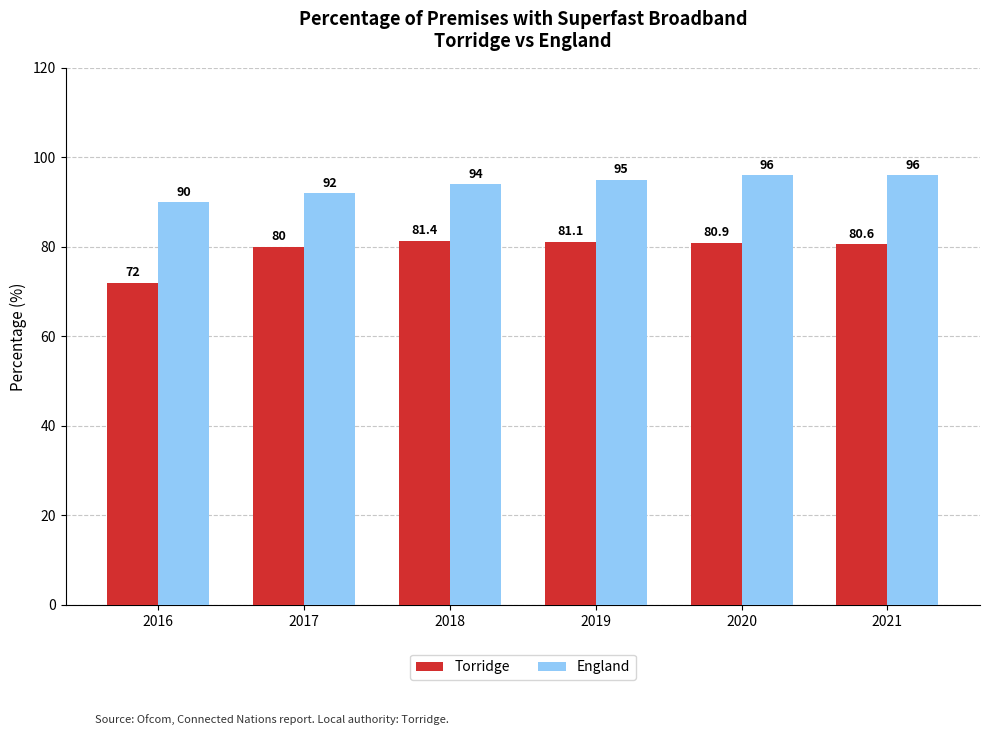

List the series in order of their peak value, lowest first.

Torridge, England